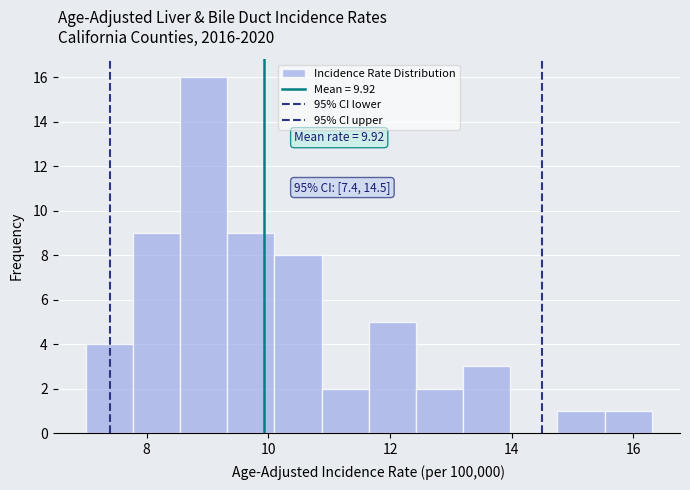

Around what value on the x-axis is the tallest bar? Give the approximate position of its centre, as read against the axis.

9.0